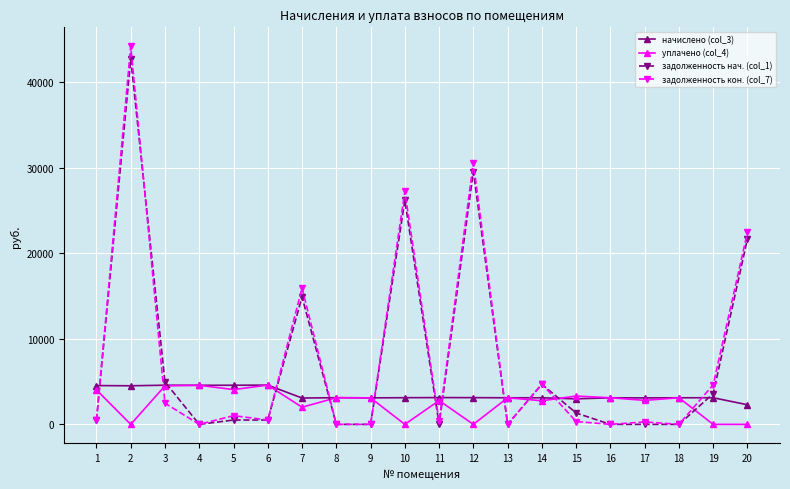

True or false: задолженность кон. (col_7) has more than 2 interior local peaks.

True